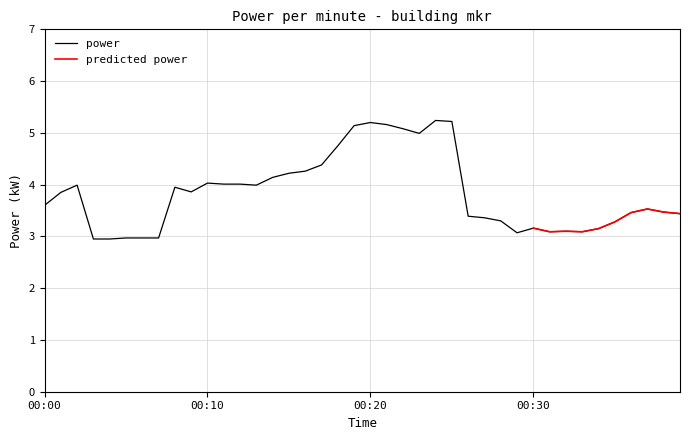

What is the change in value from 21 to 26?

-1.8